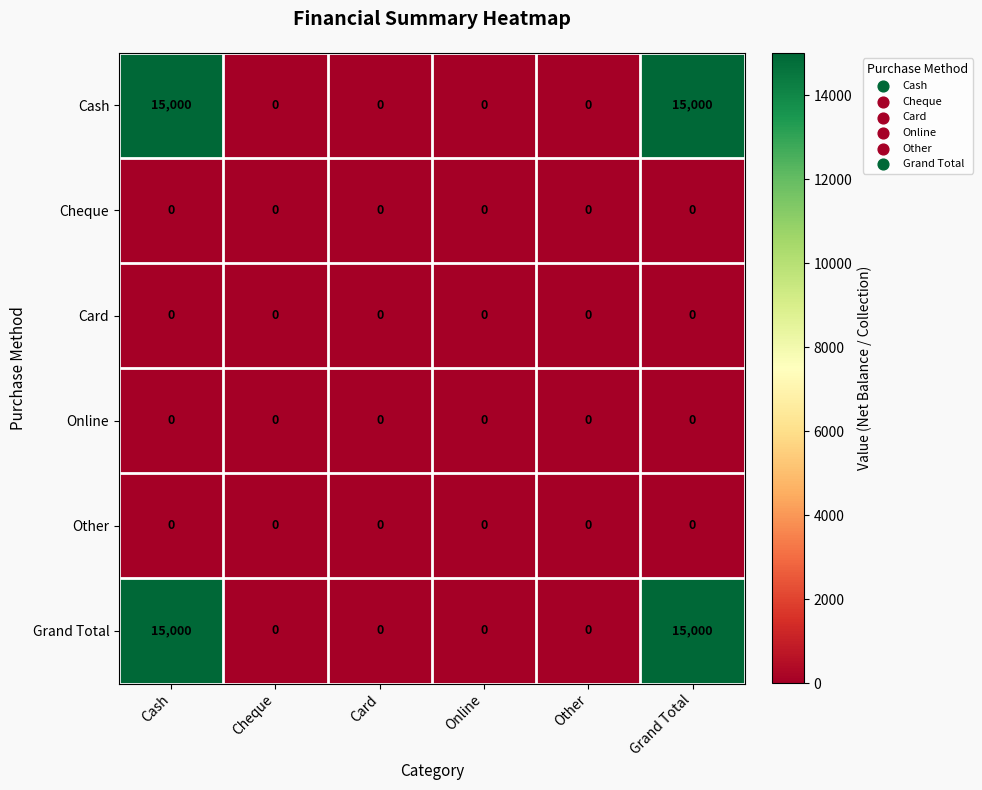

What is the difference between the maximum and minimum values in the Grand Total series?

15000